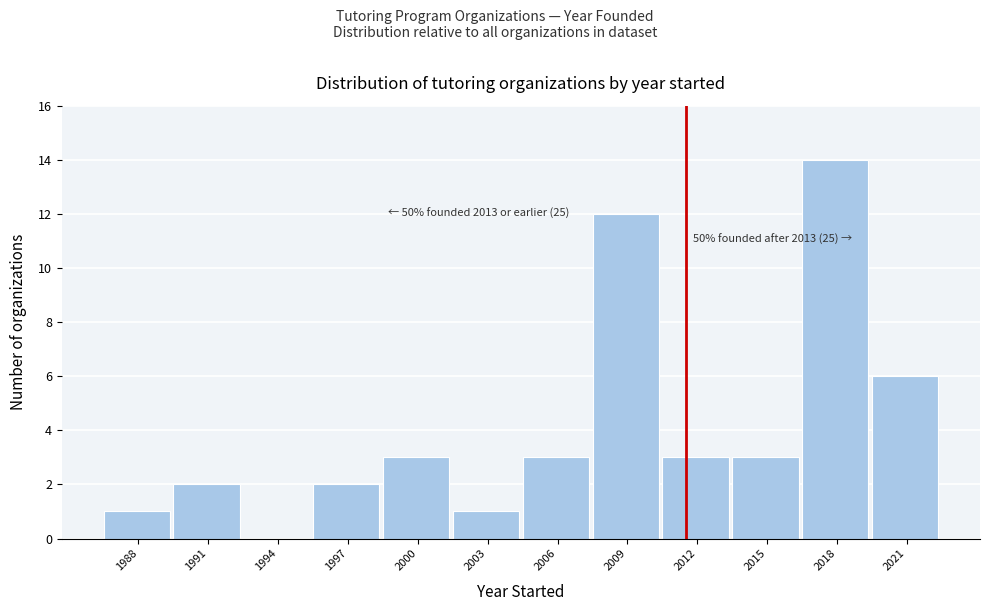

Reading left to right, transcribe all the data shown in this chart.

1988=1	1991=2	1994=0	1997=2	2000=3	2003=1	2006=3	2009=12	2012=3	2015=3	2018=14	2021=6